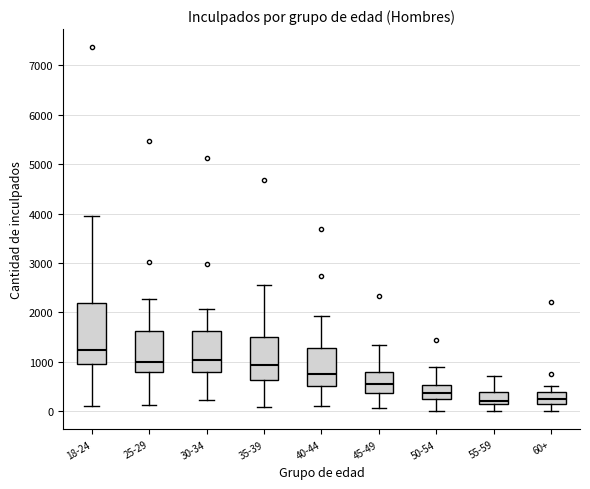

Where is the upper edge of the box for 30-34 on the y-axis? The values are not printed on the chart, so give them approximately, as read against the axis.

1600